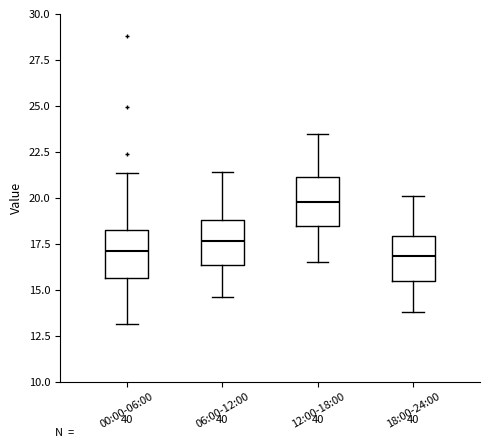

Reading left to right, transcribe this box plot: for each box, give where its median line is, the range the box spans, and where its two whiskers end, as read against the y-axis. The values are not printed on the chart, so give them approximately, as read against the axis.

00:00-06:00: median 17.0, box 15.5 to 18.5, whiskers 13.0 to 21.5
06:00-12:00: median 17.5, box 16.5 to 19.0, whiskers 14.5 to 21.5
12:00-18:00: median 20.0, box 18.5 to 21.0, whiskers 16.5 to 23.5
18:00-24:00: median 17.0, box 15.5 to 18.0, whiskers 14.0 to 20.0